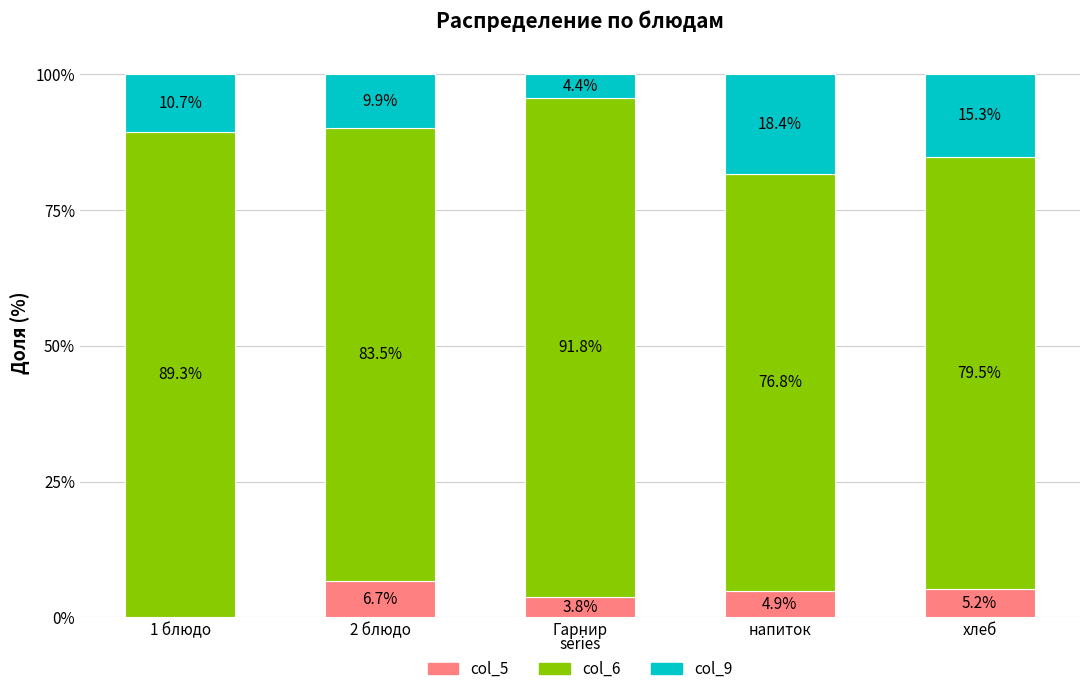

Which category has the highest value in the col_5 series?

2 блюдо